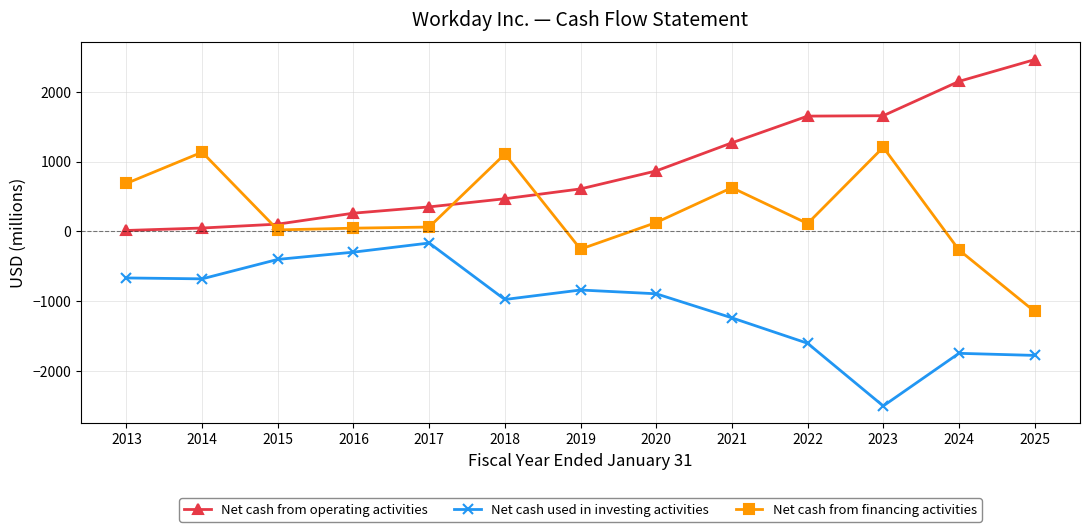

What is the value of the Net cash from operating activities point at the 10th from the left?

1651